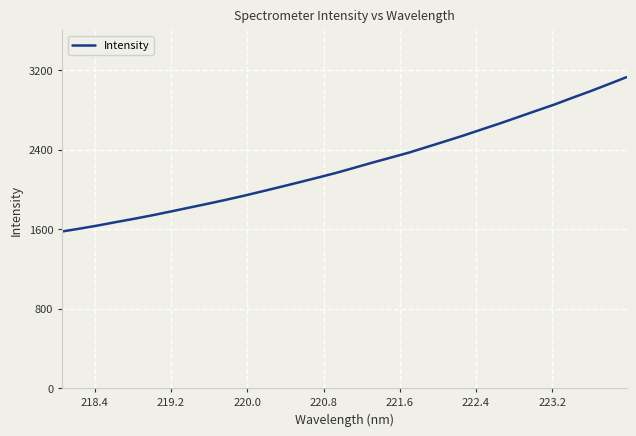

What is the minimum value shown in the chart?

1577.6